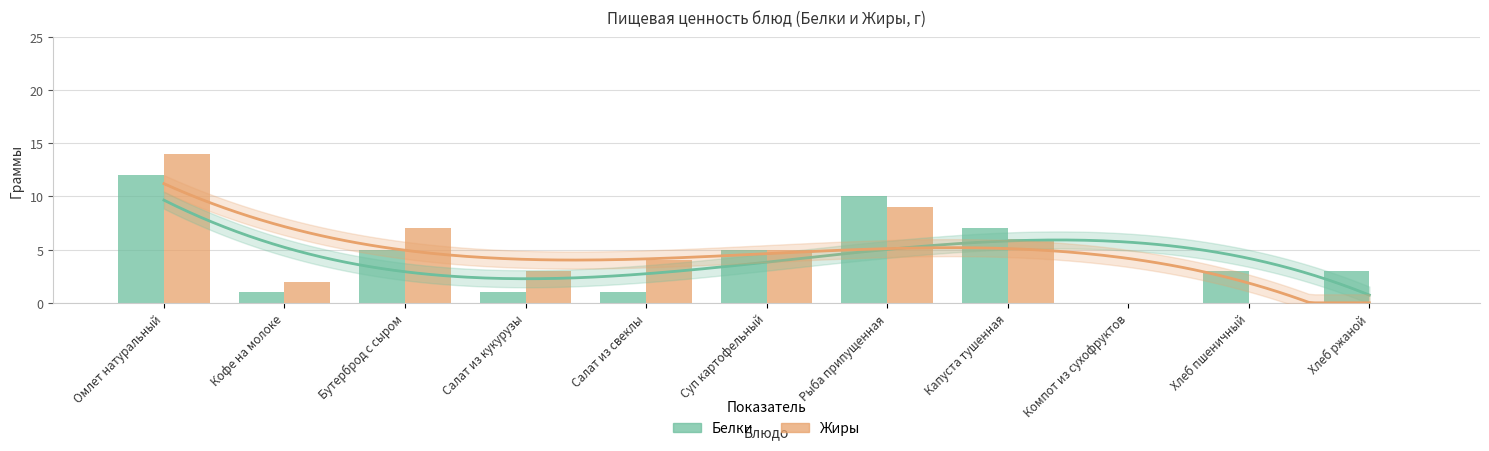

Read the Жиры value at Капуста тушенная, to the nearest 10.

10